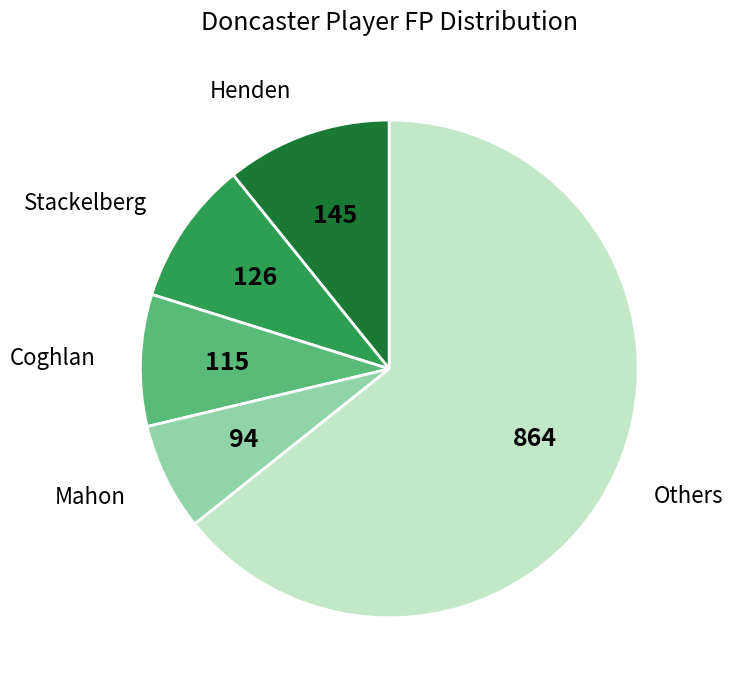

Count the number of slices in the pie.

5